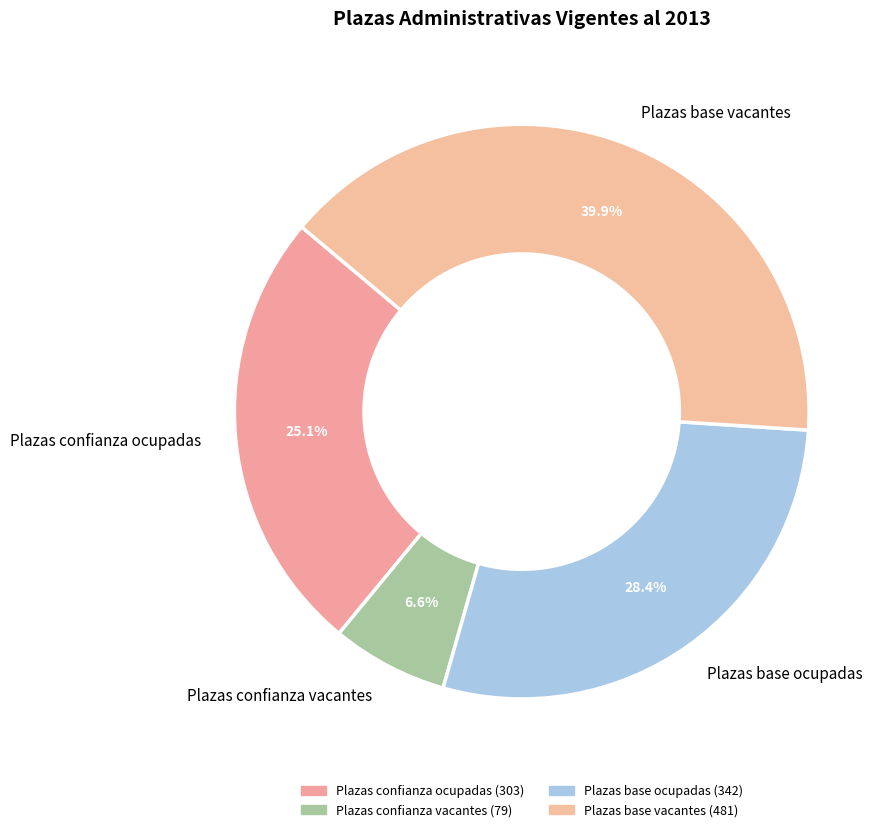

To the nearest percent, what is the difference between the largest and smallest slice percentages?

33%